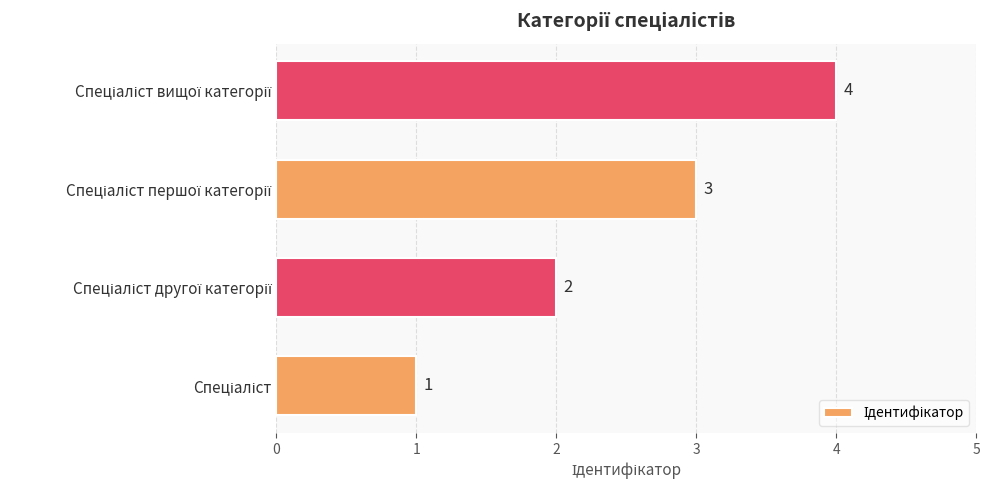

What is the sum of all values?

10